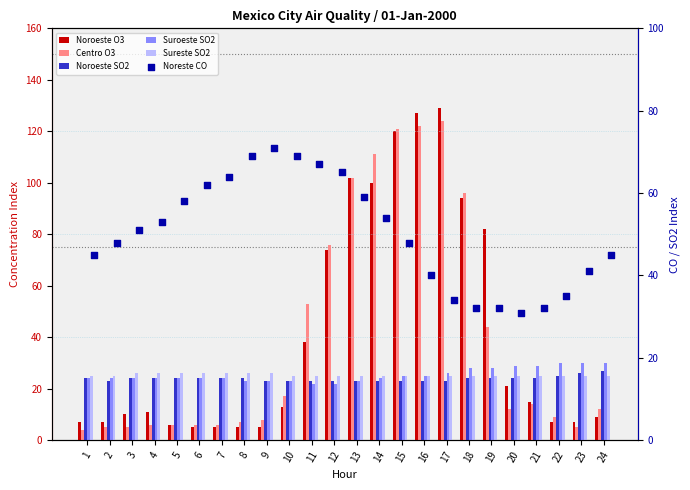

At which category is the sum across all series the highest?

15